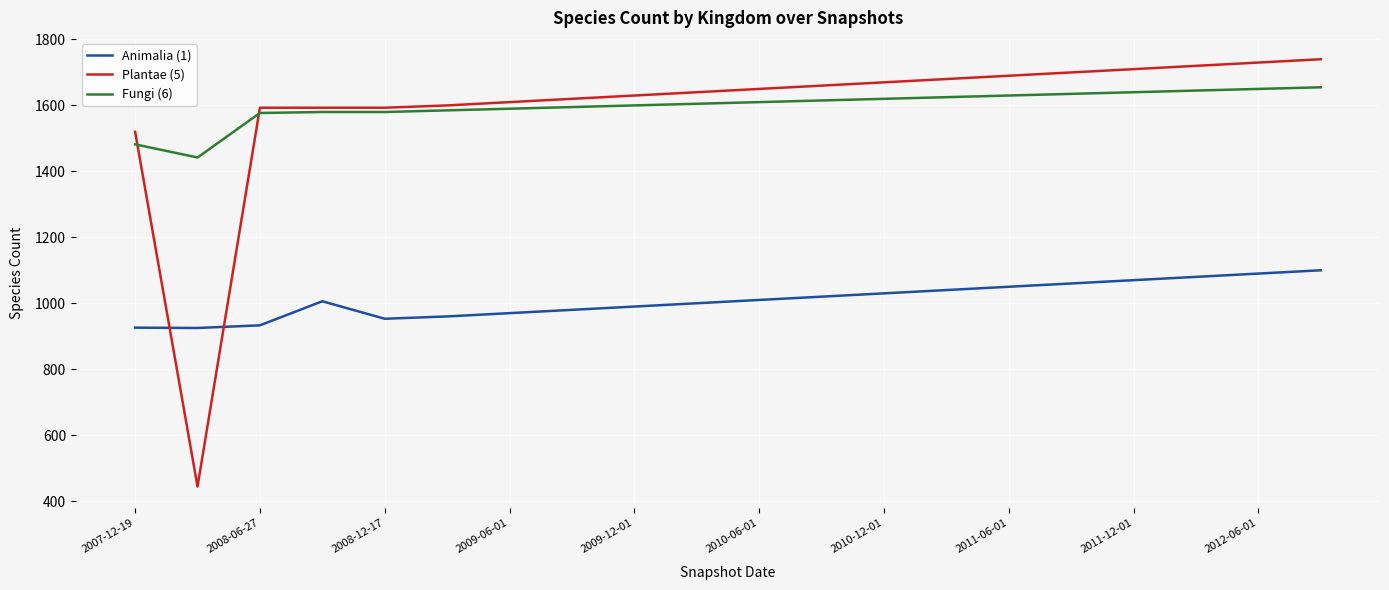

After their last crossing, which series has the higher values: Animalia (1) or Plantae (5)?

Plantae (5)